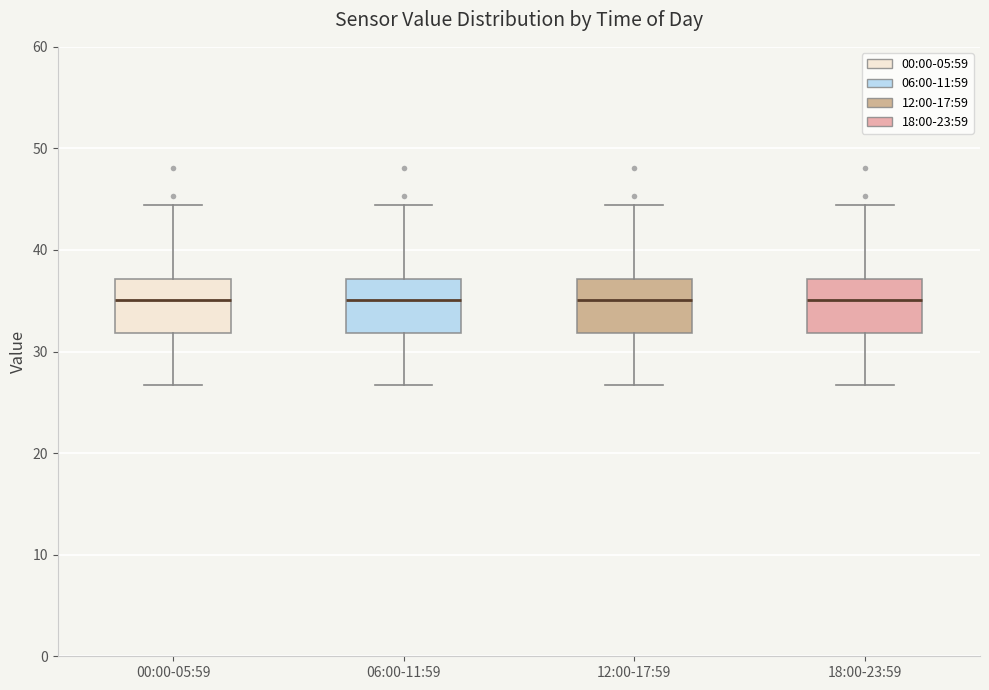

Reading left to right, read every box against the y-axis: the position of its median line, the range the box covers, and the ends of its whiskers. The values are not printed on the chart, so give them approximately, as read against the axis.

00:00-05:59: median 35, box 32 to 37, whiskers 27 to 44
06:00-11:59: median 35, box 32 to 37, whiskers 27 to 44
12:00-17:59: median 35, box 32 to 37, whiskers 27 to 44
18:00-23:59: median 35, box 32 to 37, whiskers 27 to 44